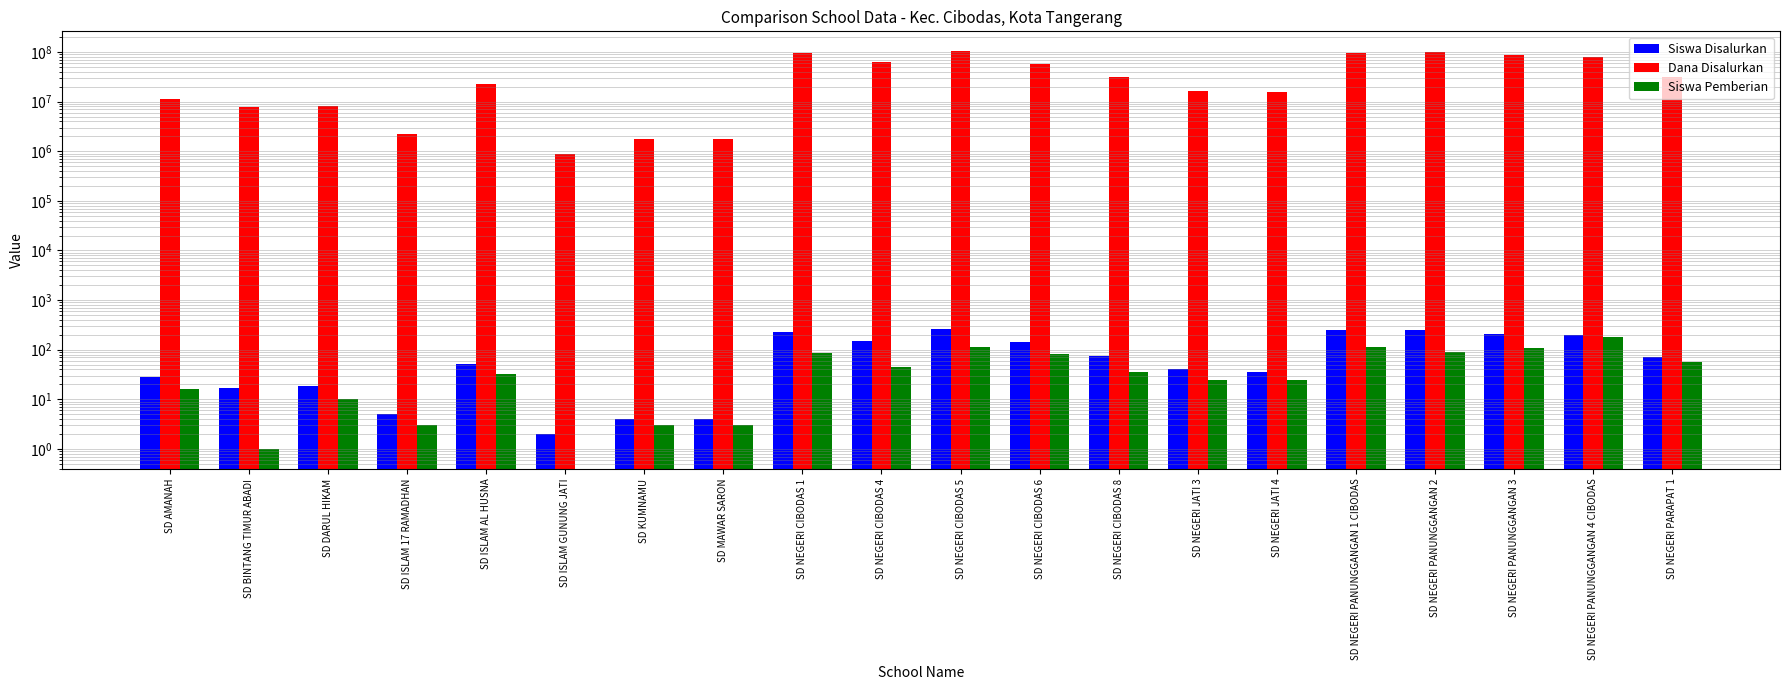

Rank the series at SD ISLAM 17 RAMADHAN from highest to lowest value.

Dana Disalurkan, Siswa Disalurkan, Siswa Pemberian